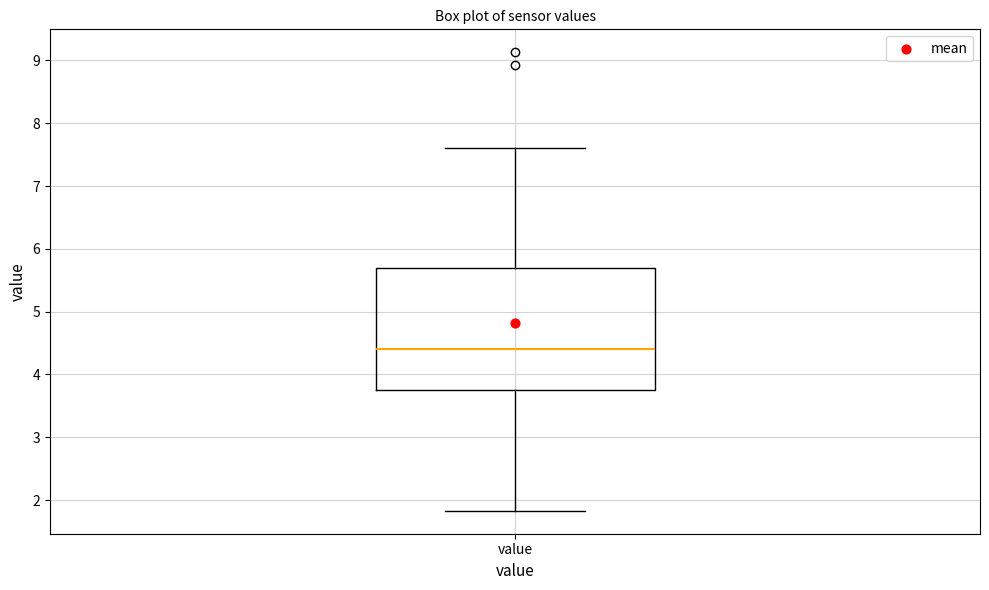

Transcribe this box plot: give where the median line is, the range the box spans, and where the two whiskers end, as read against the y-axis. The values are not printed on the chart, so give them approximately, as read against the axis.

median 4.4, box 3.8 to 5.7, whiskers 1.8 to 7.6